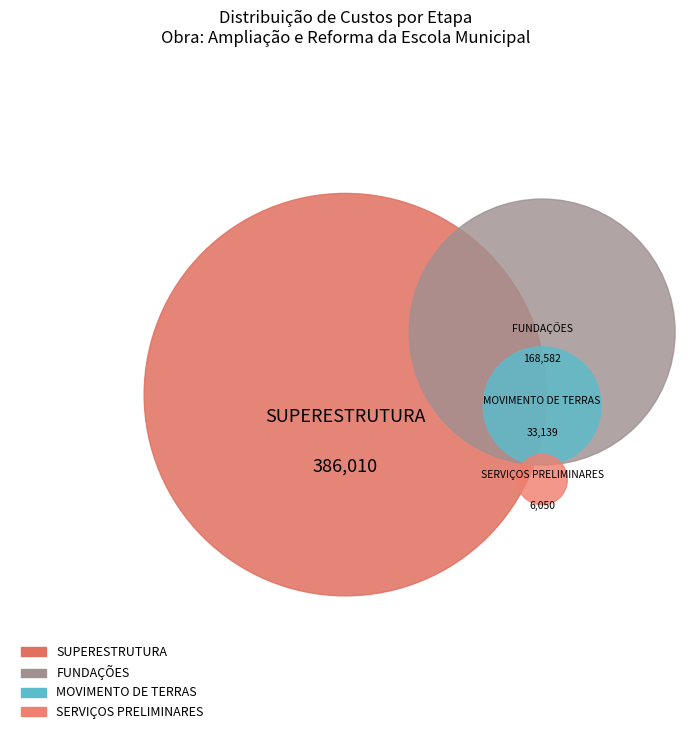

How many segments does this pie chart have?

4